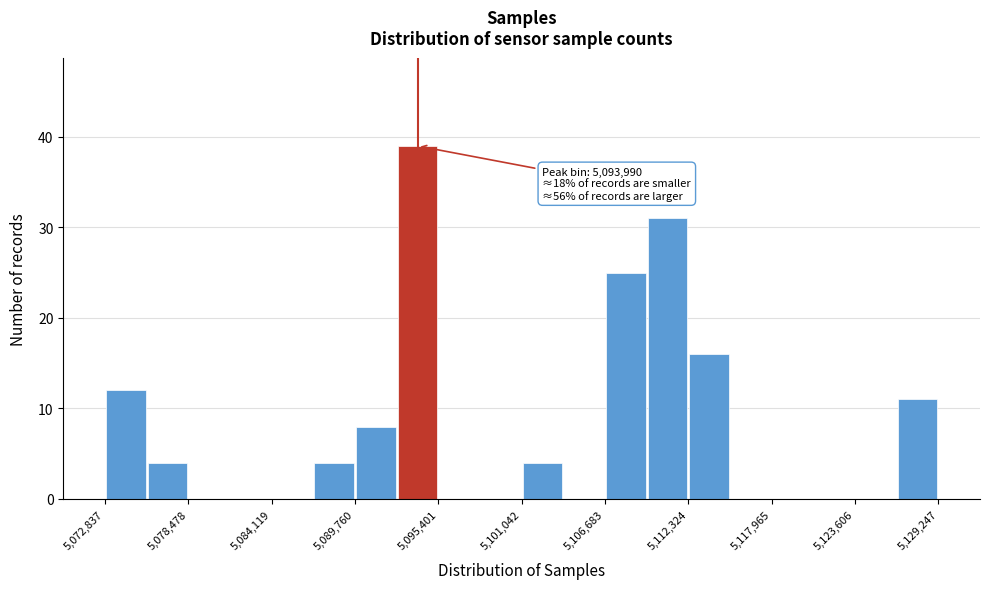

Read against the x-axis, roughly where is the centre of the tallest bar?

5094000